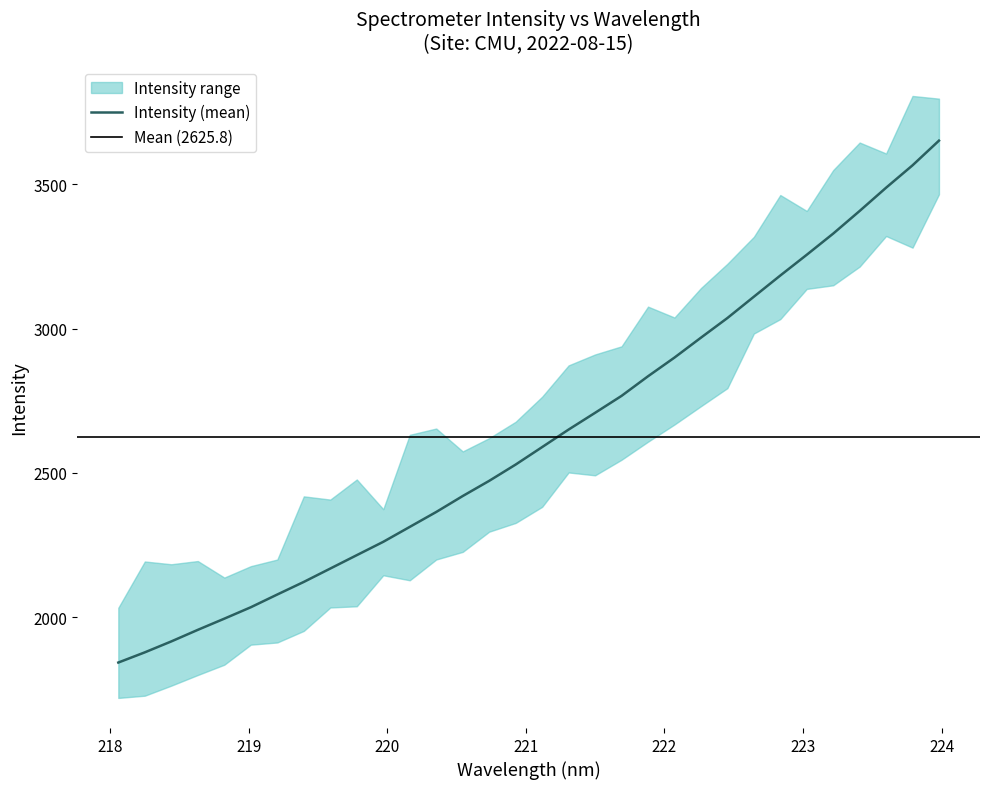

What is the label of the 14th point from the right?

221.4993